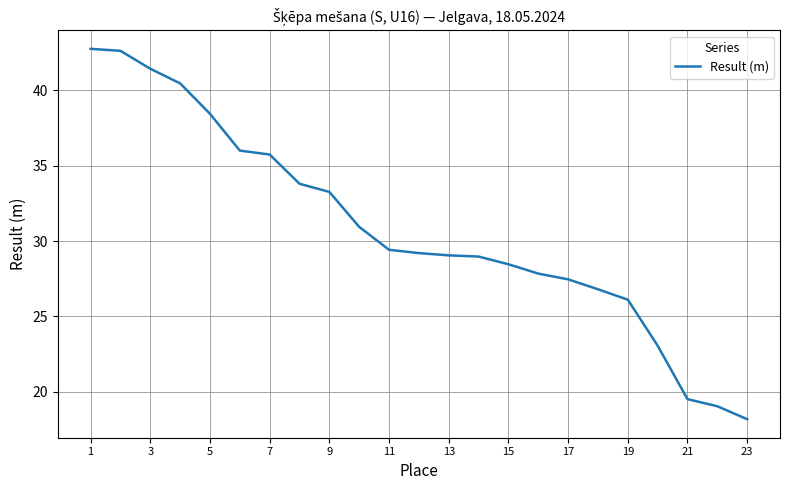

Does the chart have visible grid lines?

Yes